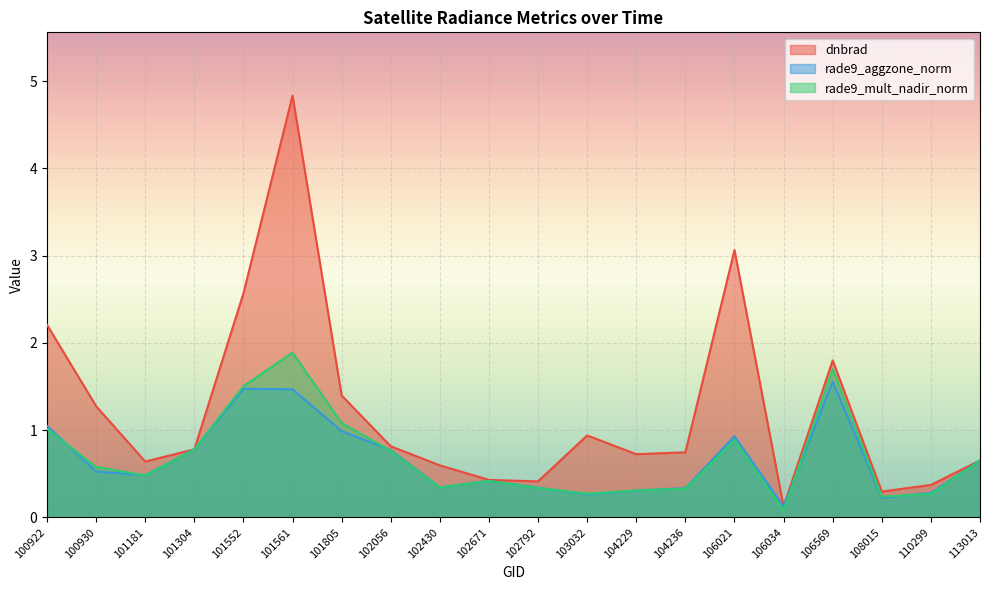

What is the lowest value of the dnbrad series?

0.1